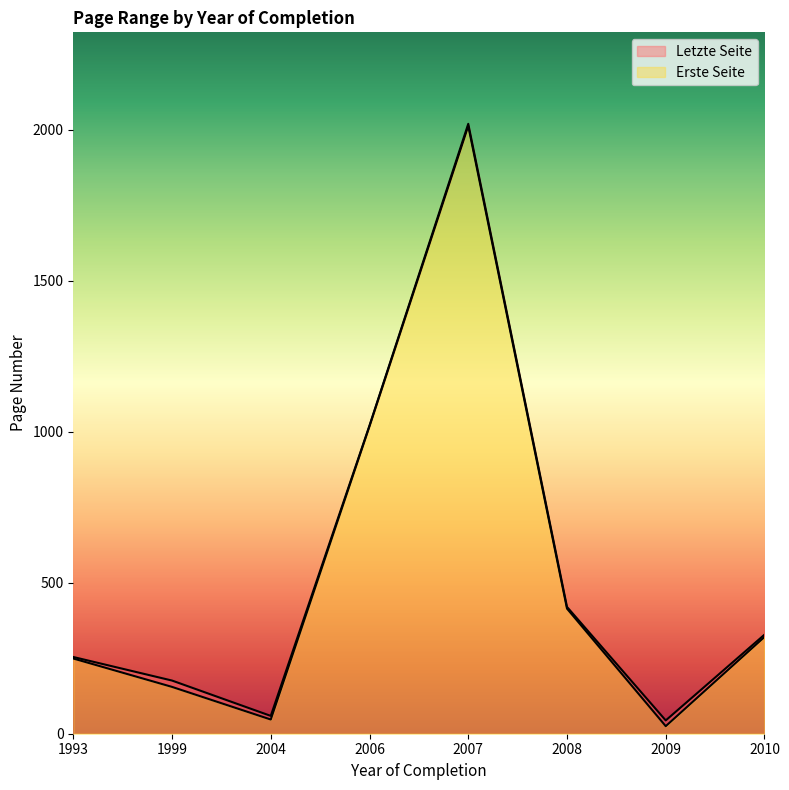

What is the label of the 17th point from the right?

1999